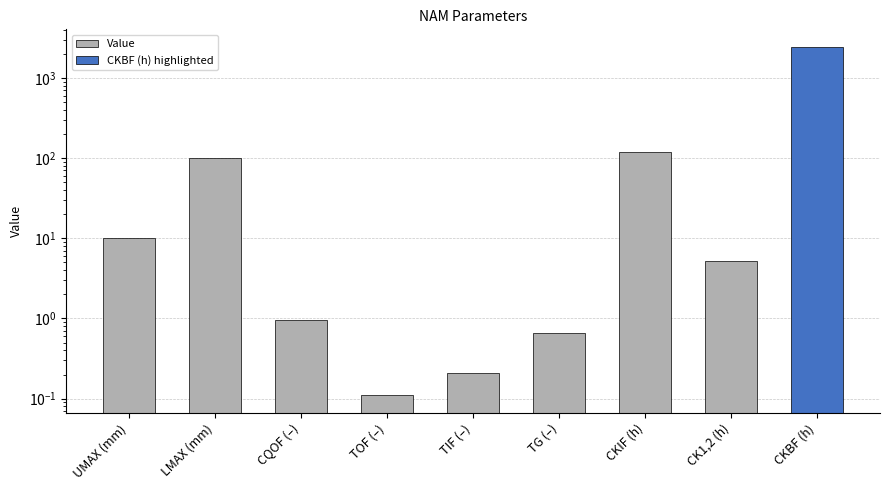

What position from the right is CKIF (h)?

3